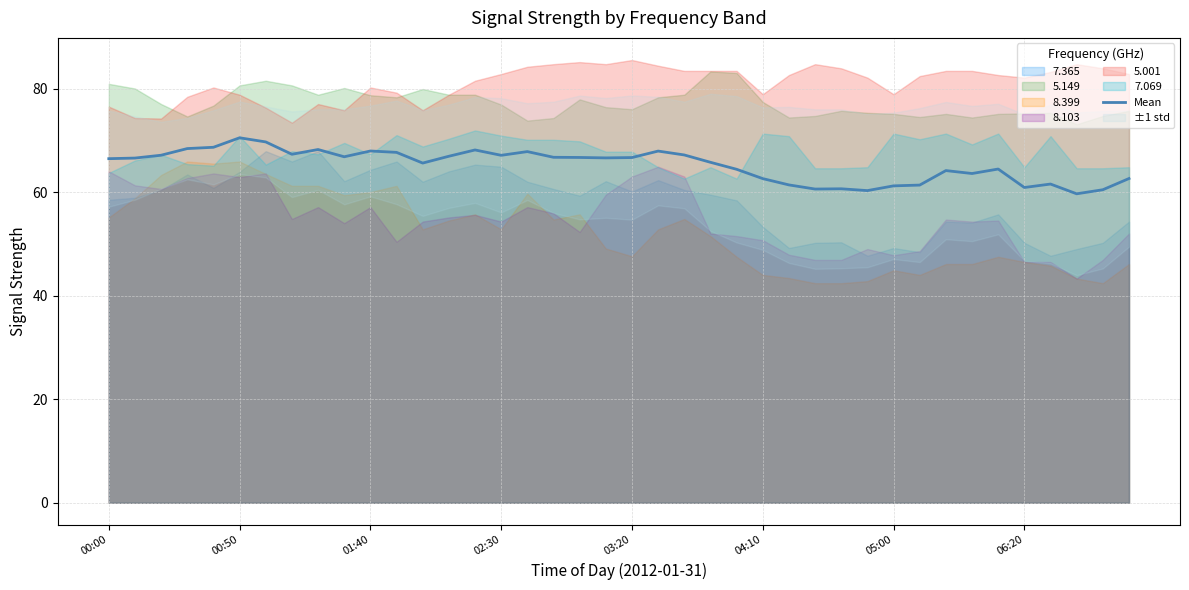

What is the value of the 14th point from the left?

66.9